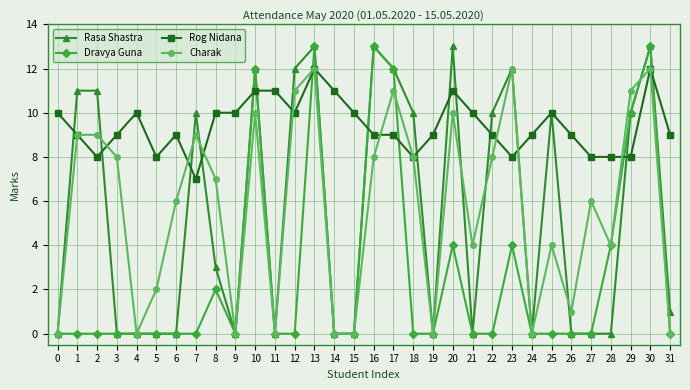

Where is the first local maximum for Rog Nidana?

4